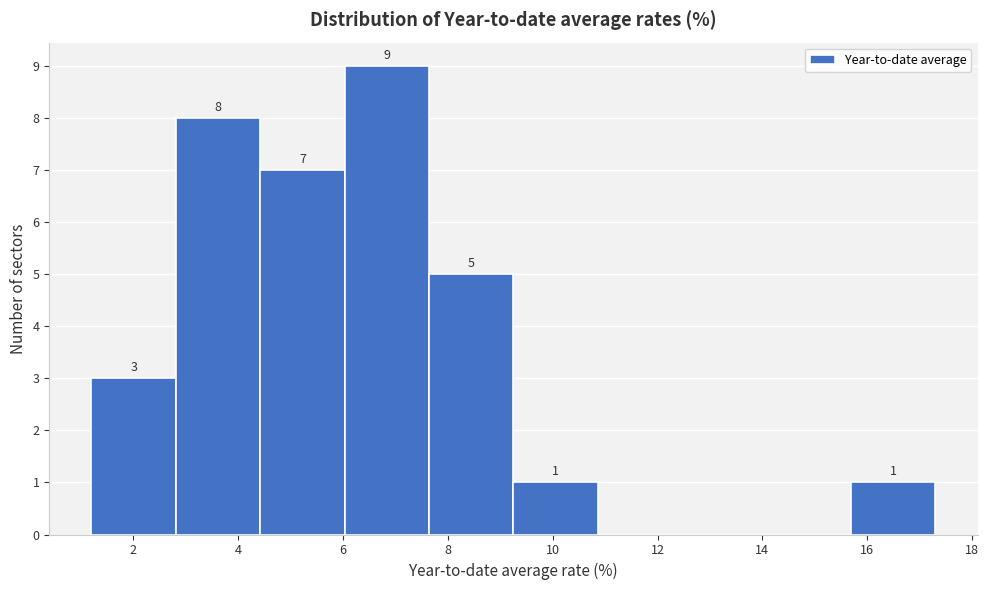

Over which range of the x-axis is the bar tallest?

6.0 to 7.6